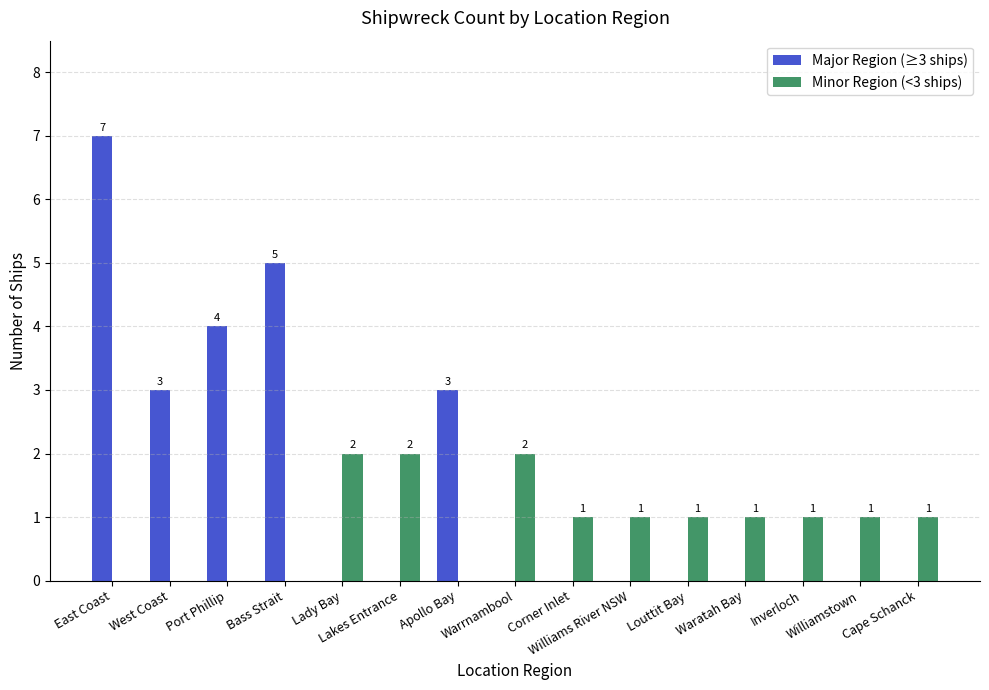

Is it true that Minor Region (<3 ships) equals 2 at Inverloch?

False